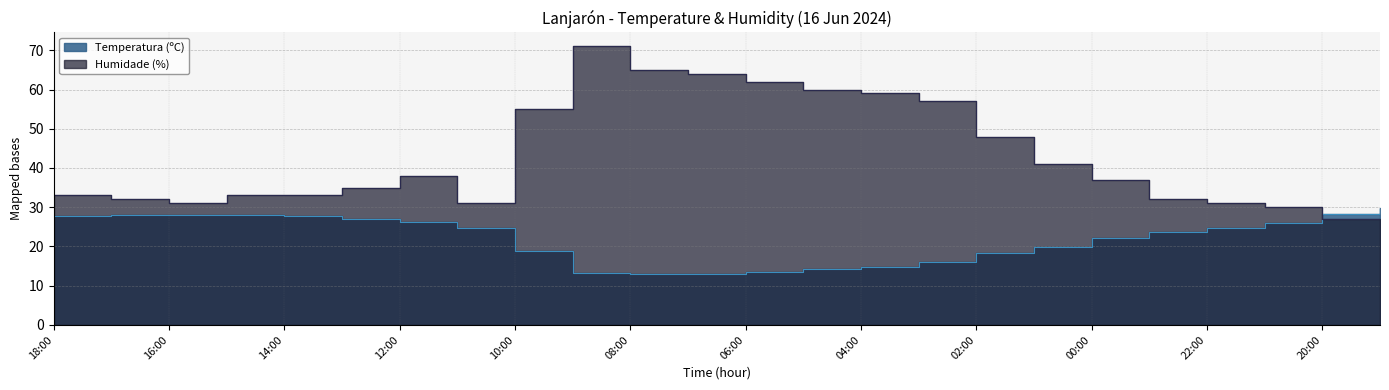

After their last crossing, which series has the higher values: Temperatura (ºC) or Humidade (%)?

Temperatura (ºC)